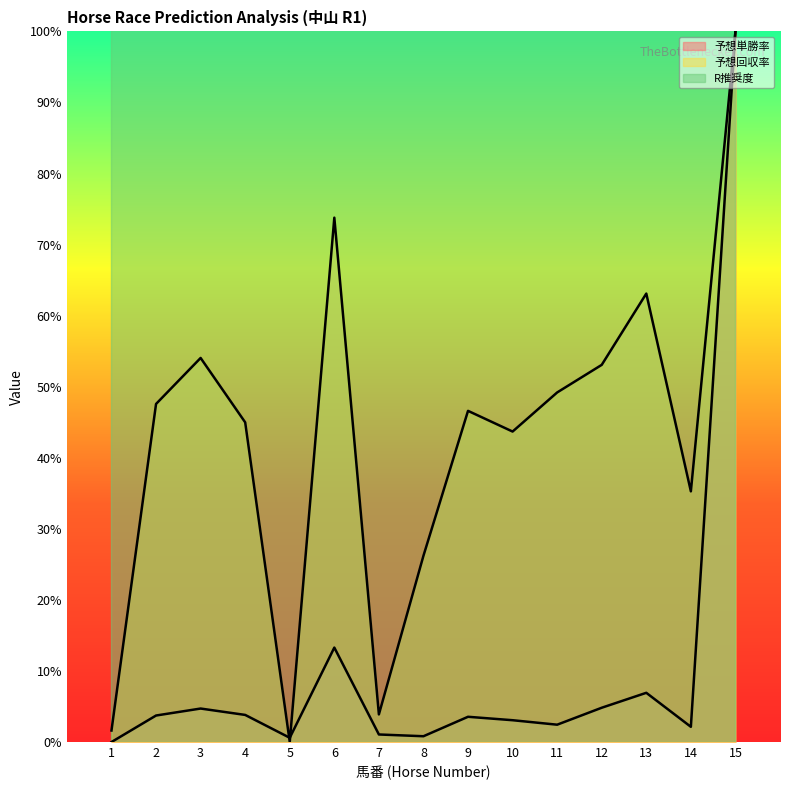

List the labels in order of 予想回収率 value, smallest first.

5, 1, 7, 8, 14, 10, 4, 9, 2, 11, 12, 3, 13, 6, 15